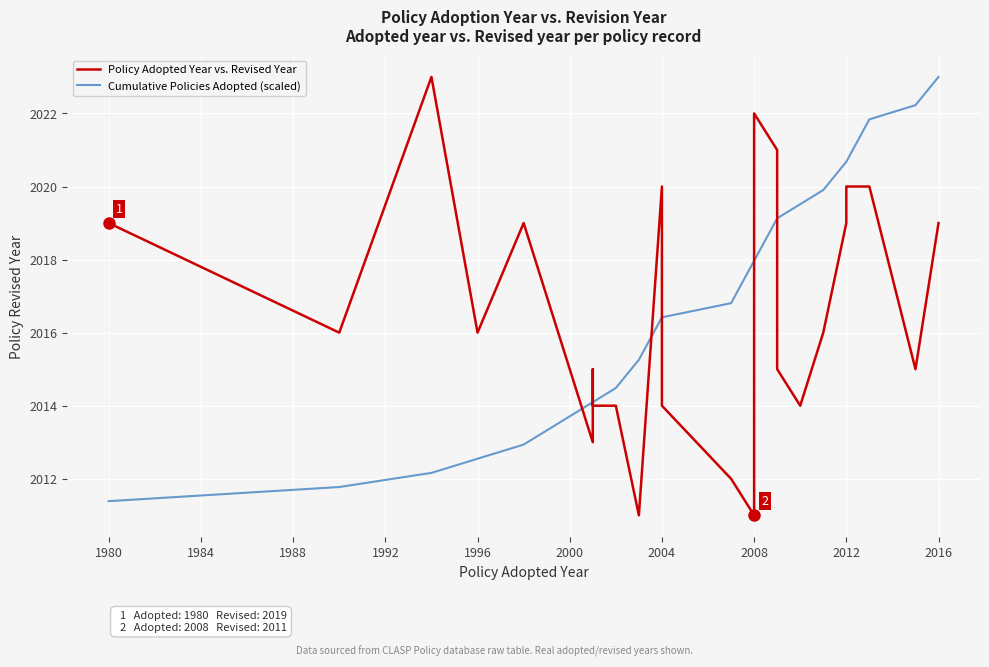

Which category has the lowest value in the Cumulative Policies Adopted (scaled) series?

1980